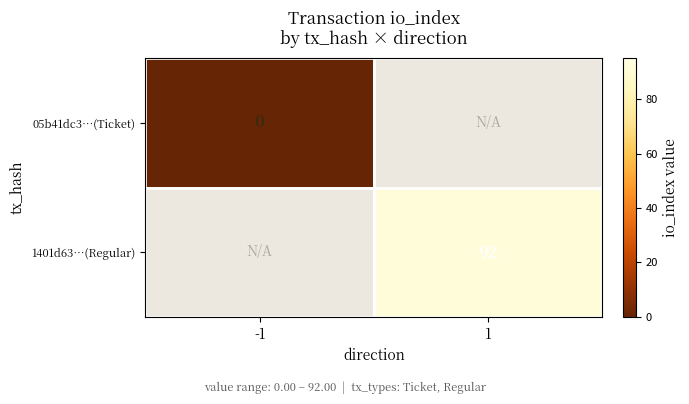

Which label corresponds to the smallest value in the chart?

-1